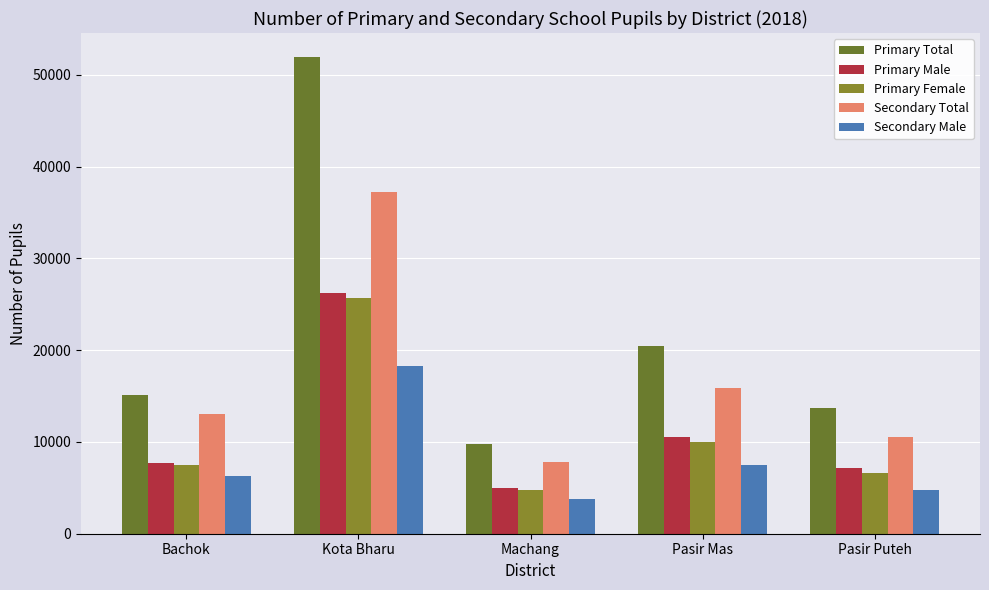

What are all the series names shown in the legend?

Primary Total, Primary Male, Primary Female, Secondary Total, Secondary Male